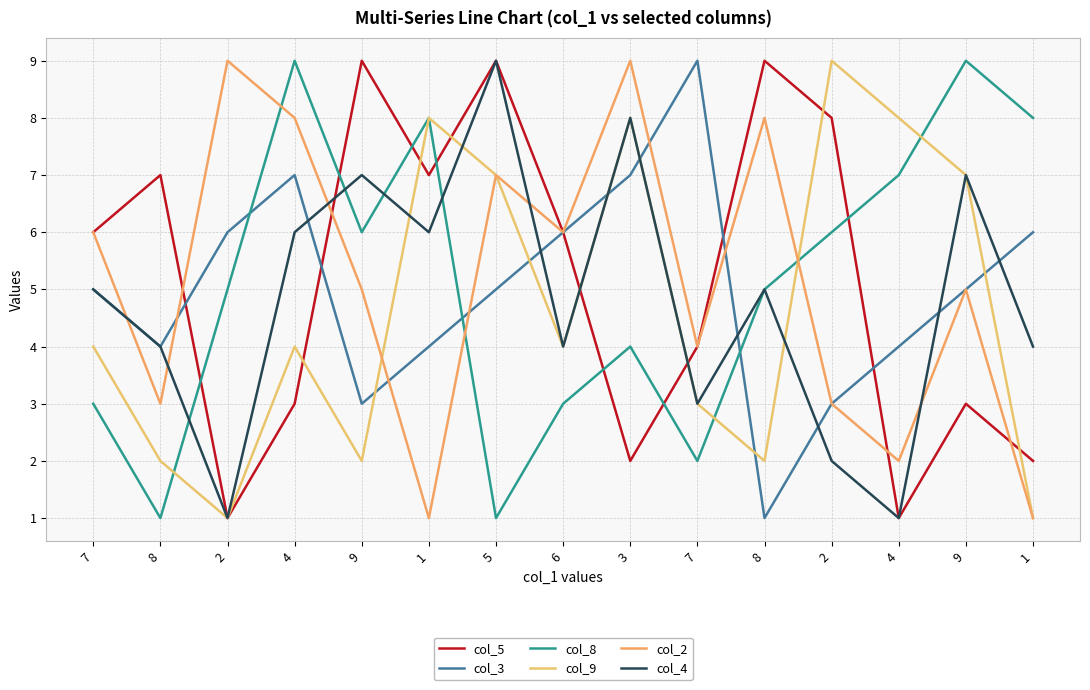

How many lines are shown in the chart?

6